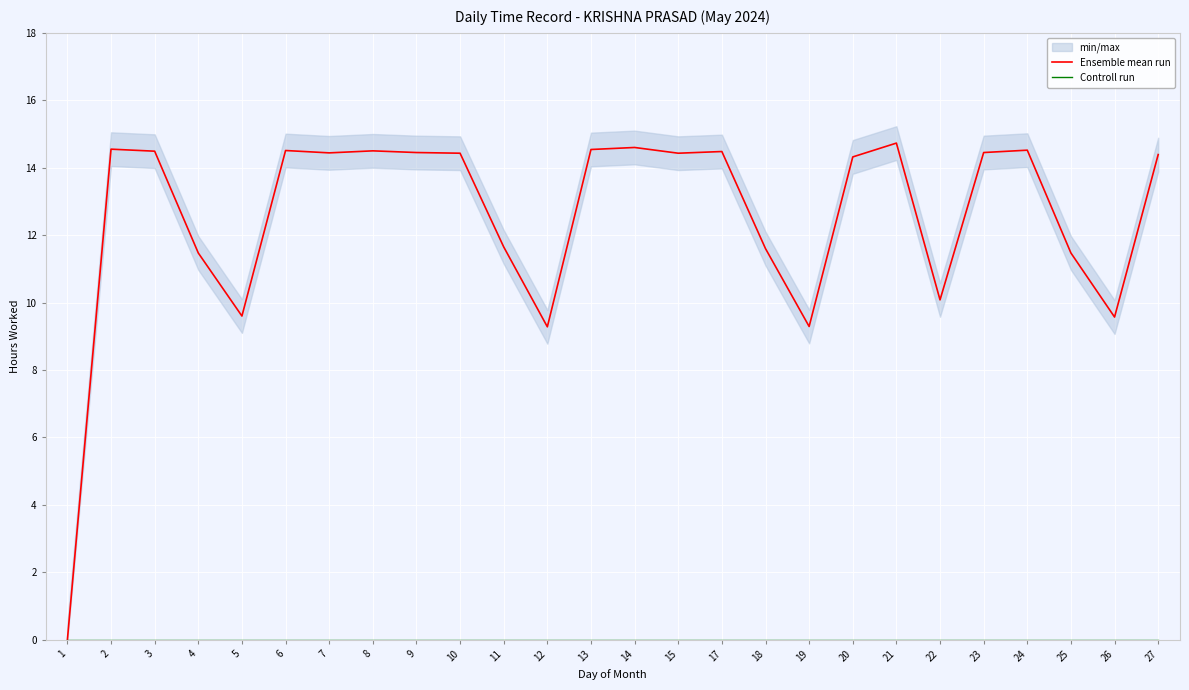

Reading right to left, extract all data points from this chart.

Ensemble mean run: 14.4	9.6	11.5	14.5	14.4	10.1	14.7	14.3	9.3	11.6	14.5	14.4	14.6	14.5	9.3	11.7	14.4	14.4	14.5	14.4	14.5	9.6	11.5	14.5	14.6	0.0
Controll run: 0.0	0.0	0.0	0.0	0.0	0.0	0.0	0.0	0.0	0.0	0.0	0.0	0.0	0.0	0.0	0.0	0.0	0.0	0.0	0.0	0.0	0.0	0.0	0.0	0.0	0.0